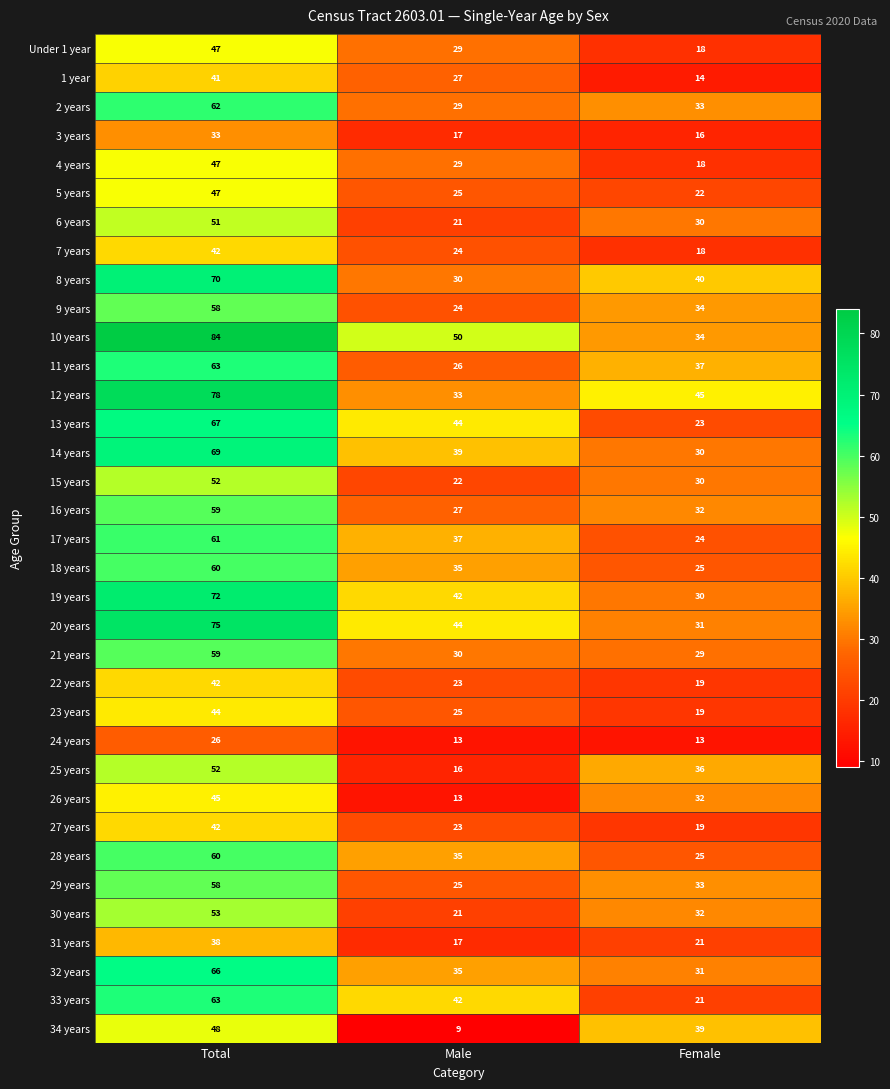

Which series has the largest total across all categories?

10 years